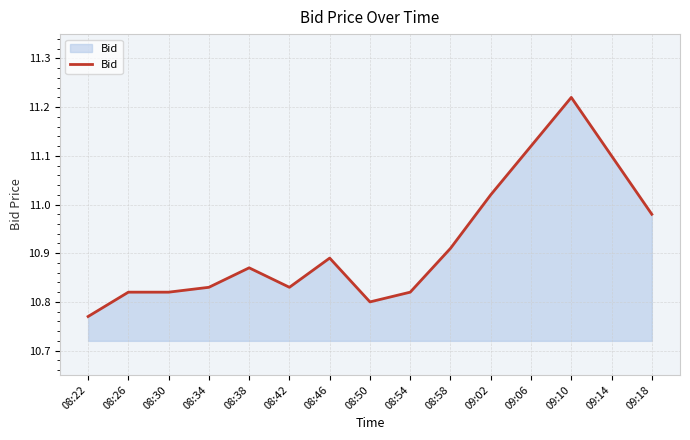

How many lines are shown in the chart?

1